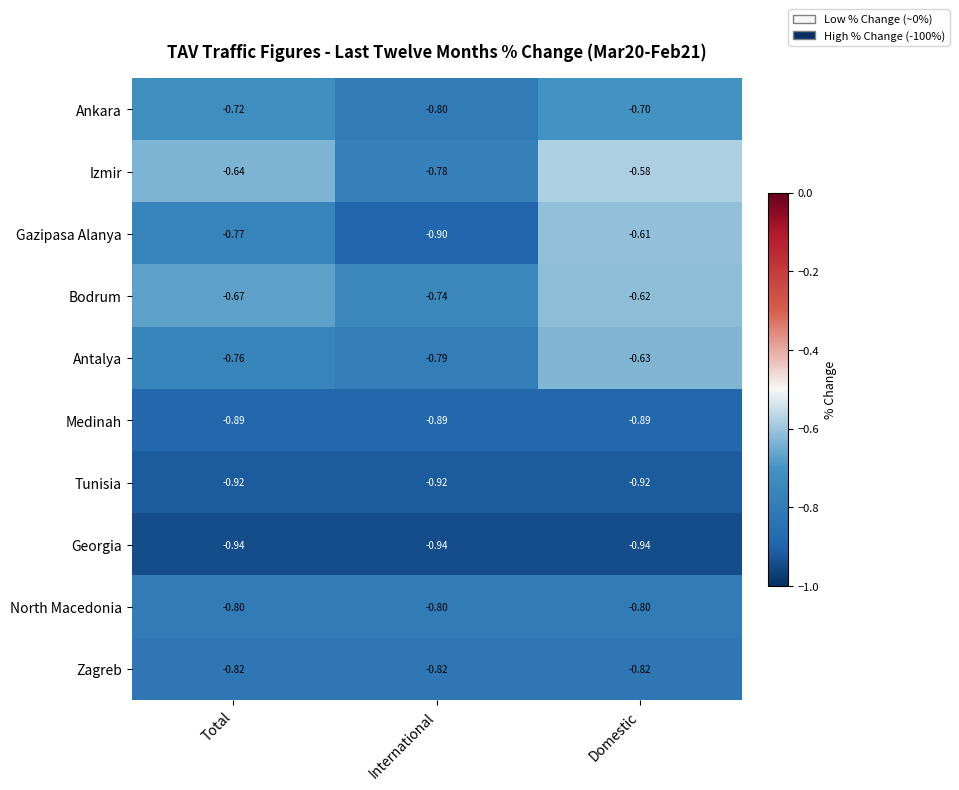

Which series changed the most between International and Domestic?

Gazipasa Alanya